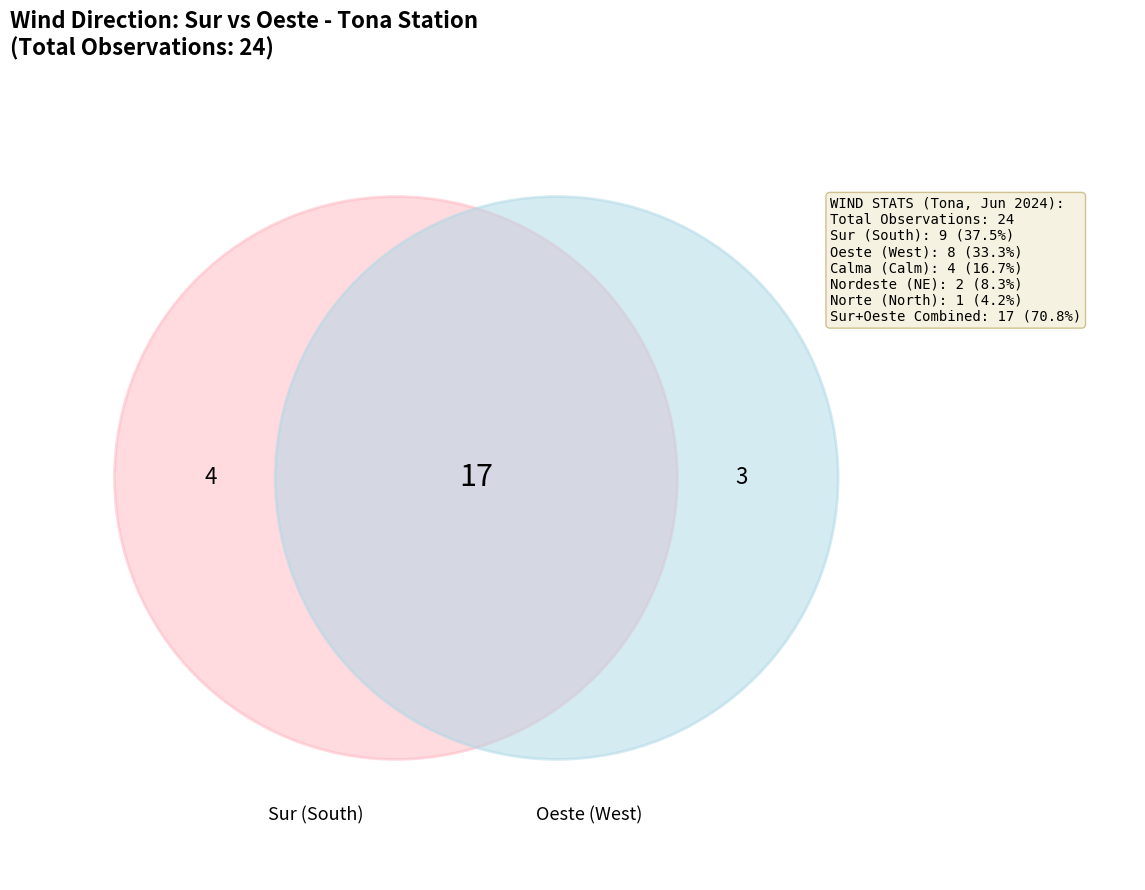

Rank the categories by value from lowest to highest.

Norte, Nordeste, Calma, Oeste, Sur